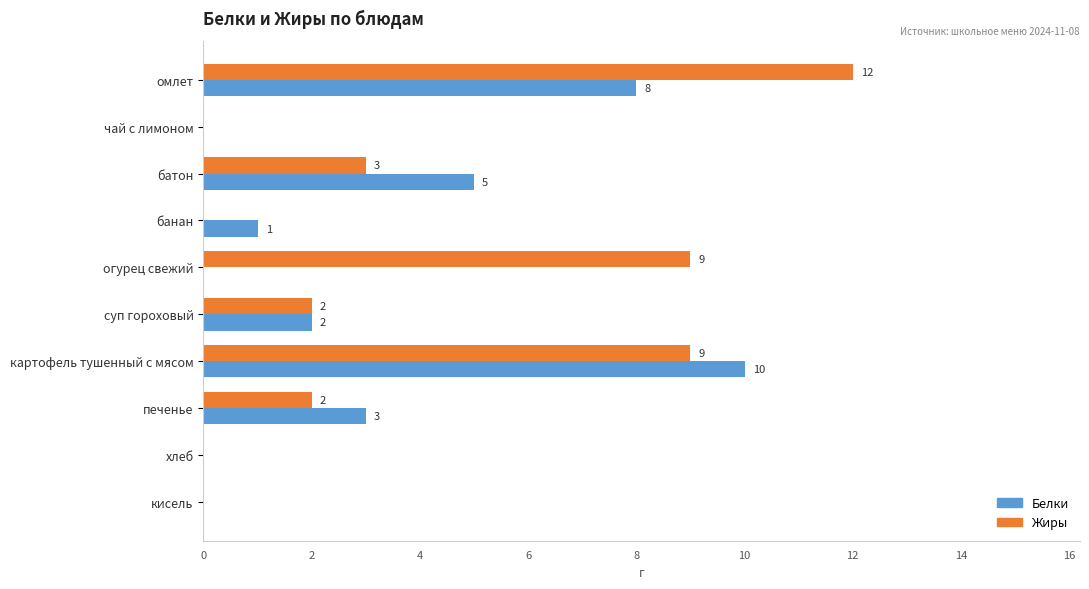

Where is Жиры nearest to the value 6?

батон